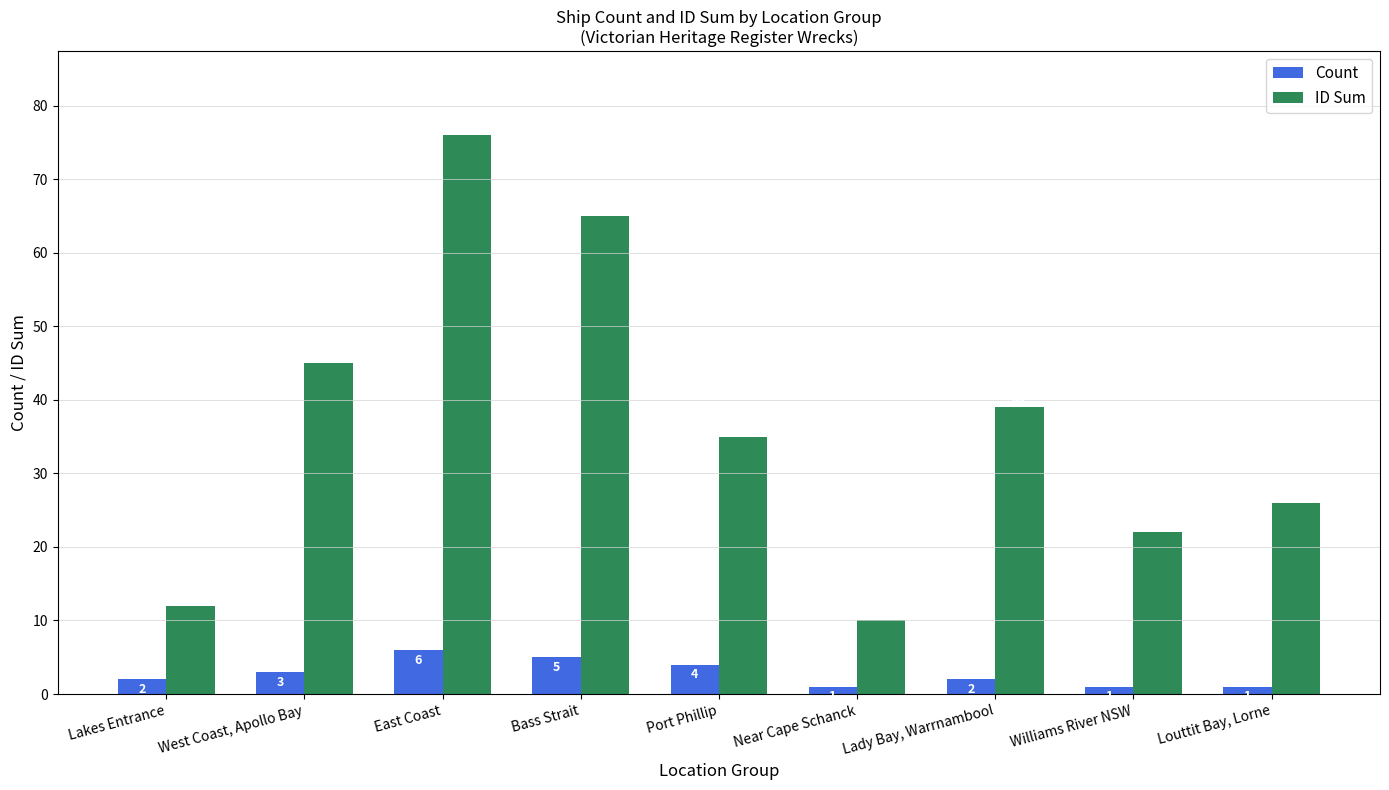

What is the difference between the maximum and minimum values in the Count series?

5